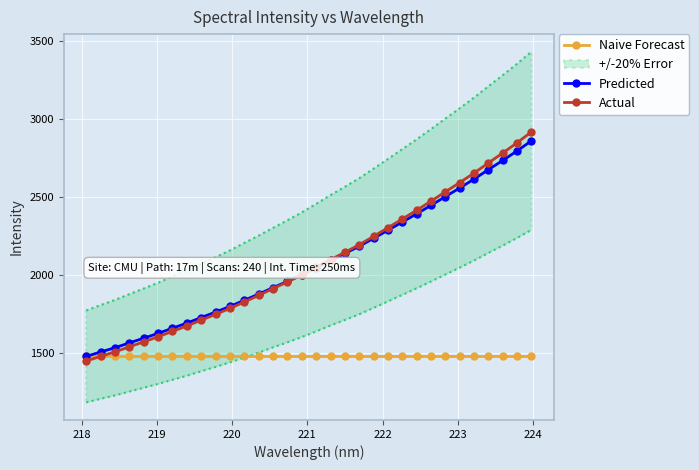

True or false: Predicted and Naive Forecast intersect in this chart.

False